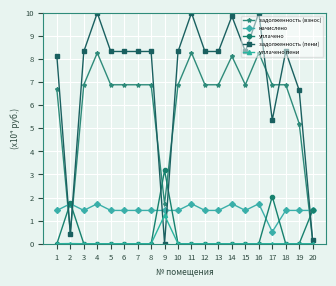

Rank the series by their maximum value, from lowest to highest.

уплачено пени, начислено, уплачено, задолженность (взнос), задолженность (пени)